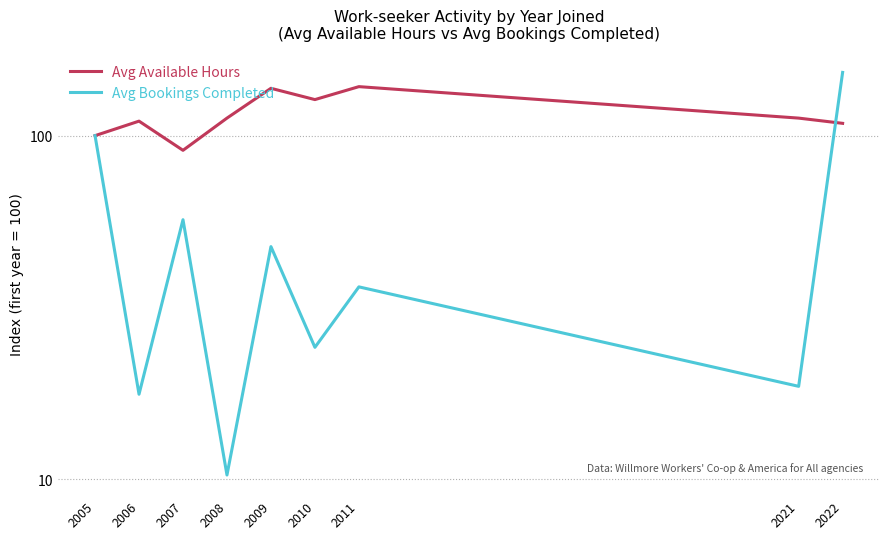

Which series has the largest total across all categories?

Avg Available Hours